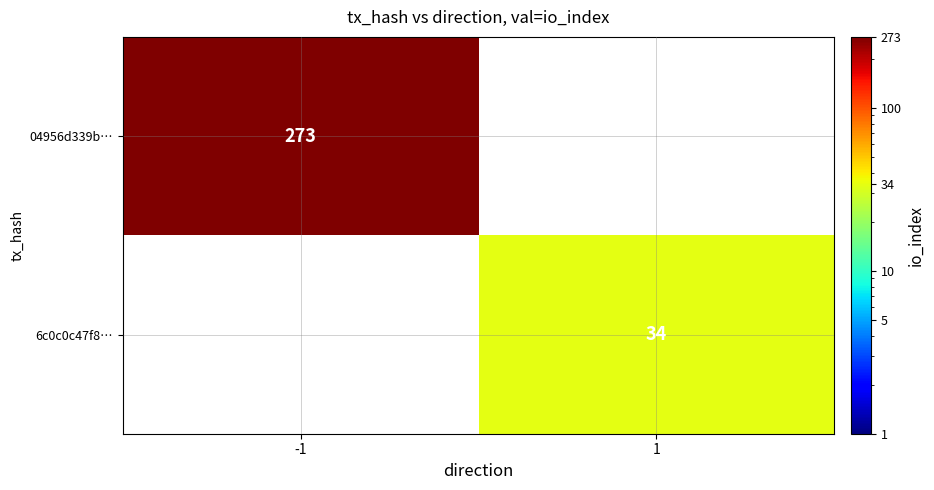

At which category is the sum across all series the highest?

-1